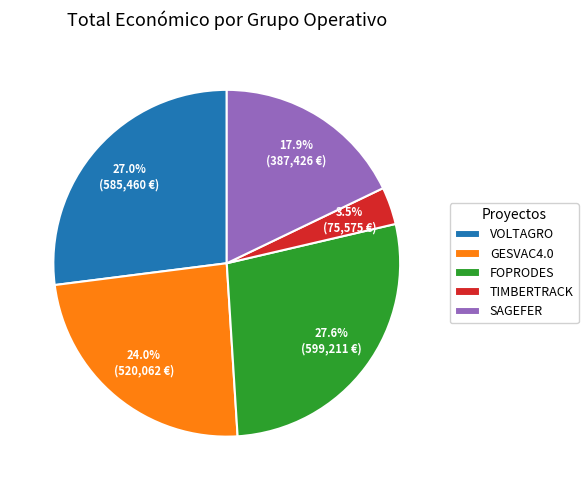

Which slice is the smallest?

TIMBERTRACK